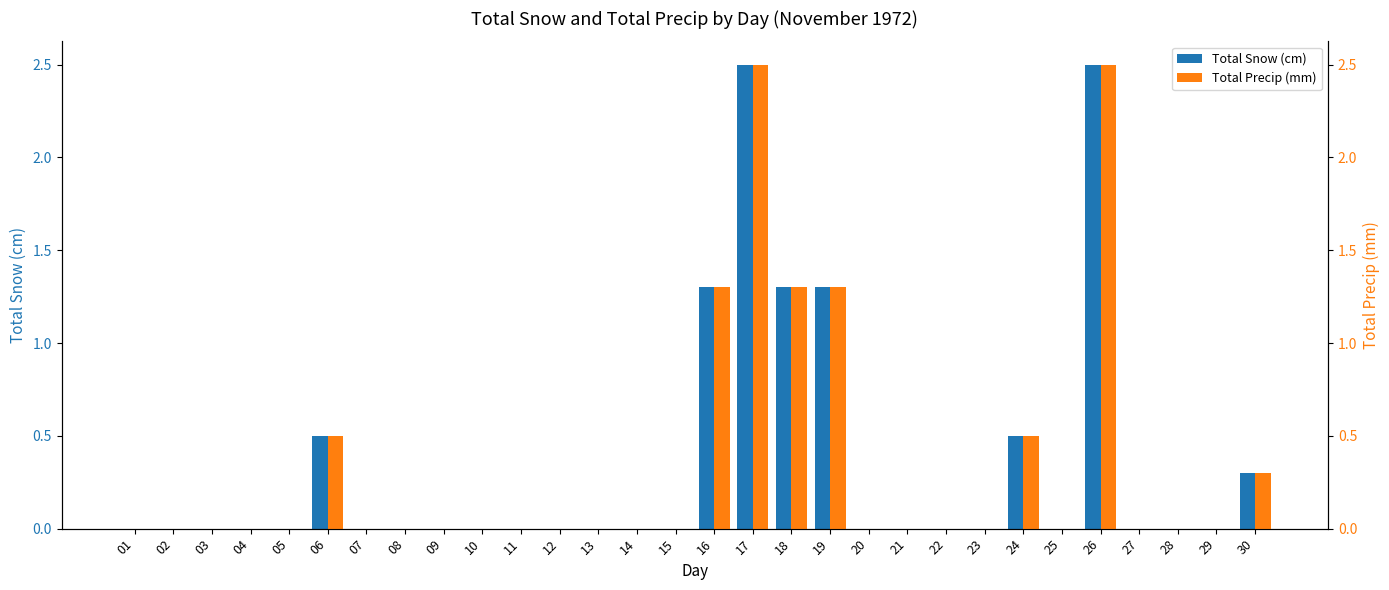

Which series has the largest range (max minus min)?

Total Snow (cm)